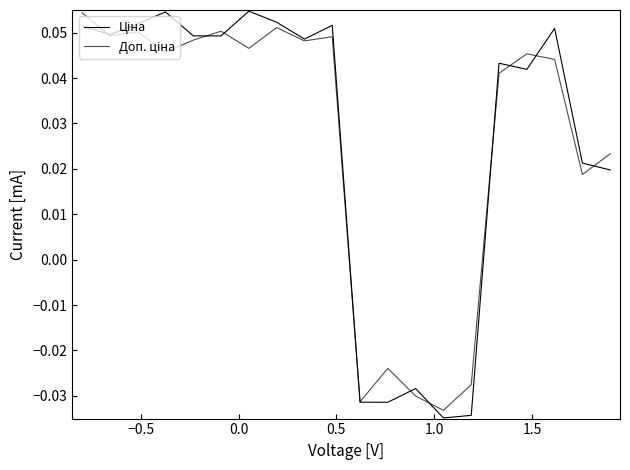

List the series in order of their peak value, lowest first.

Доп. ціна, Ціна